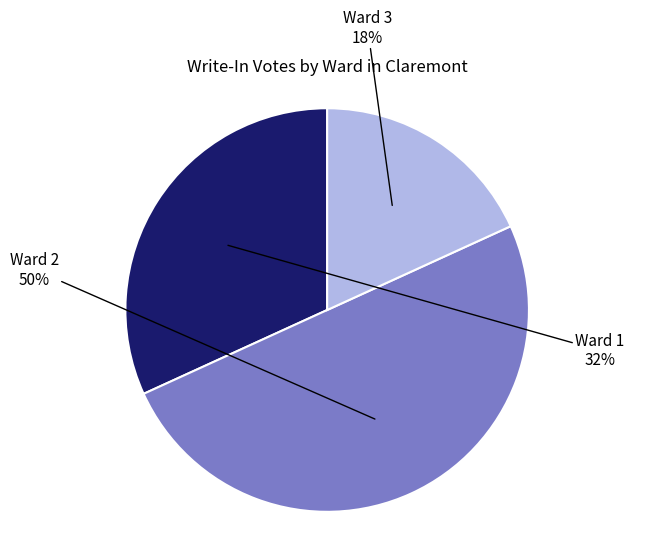

Between Ward 1 and Ward 2, which is larger?

Ward 2